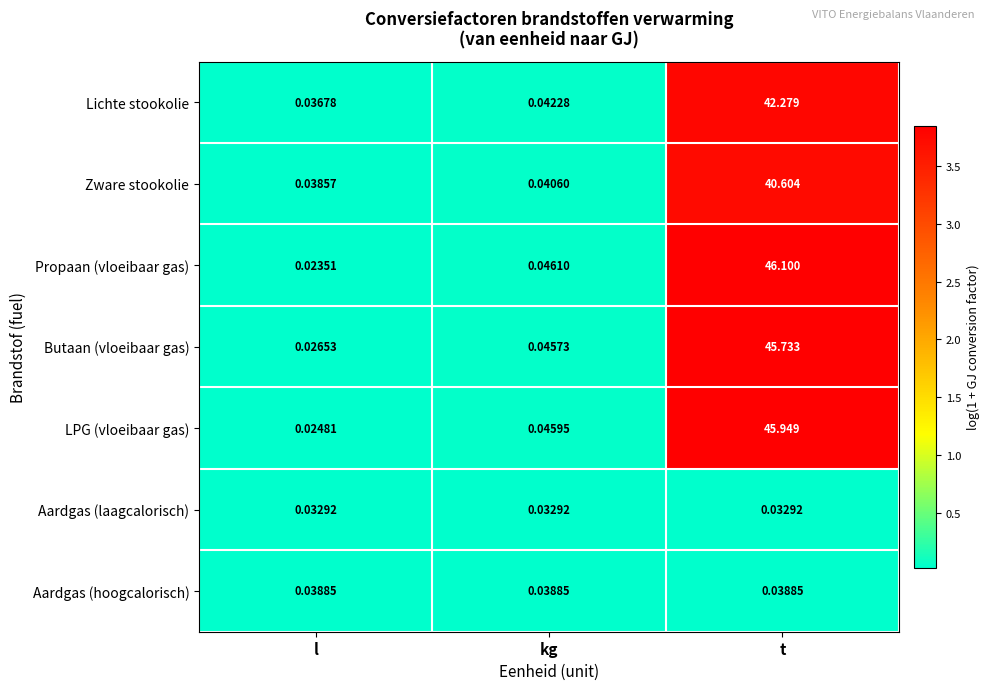

Which series has the largest range (max minus min)?

Propaan (vloeibaar gas)